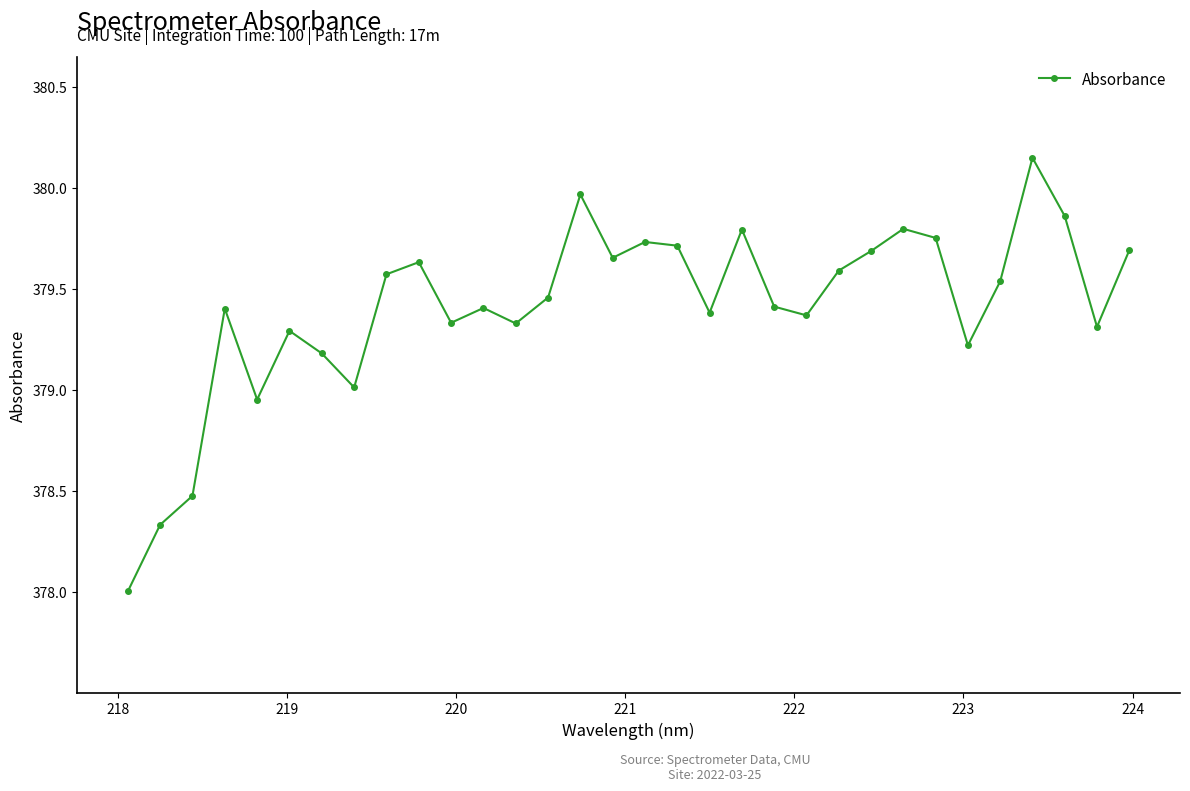

True or false: there are more than 1 points higher than both neighbors.

True